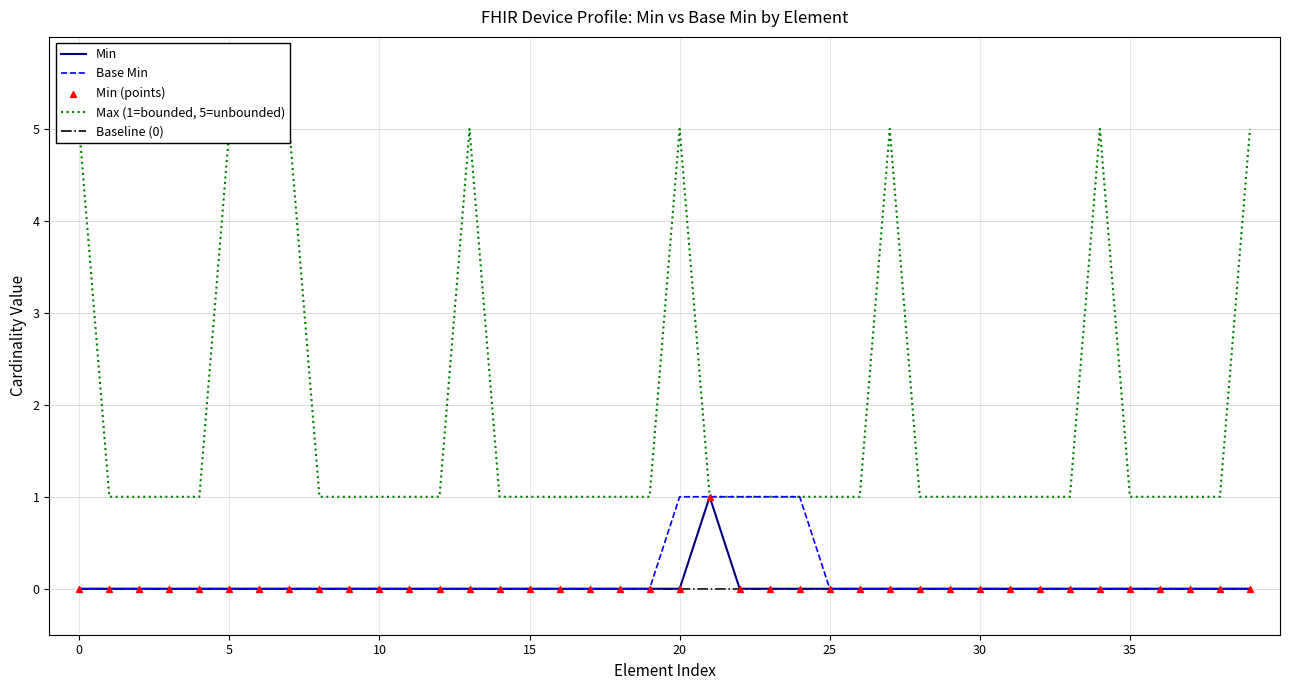

Which series reaches the maximum Y coordinate?

Max (1=bounded, 5=unbounded)